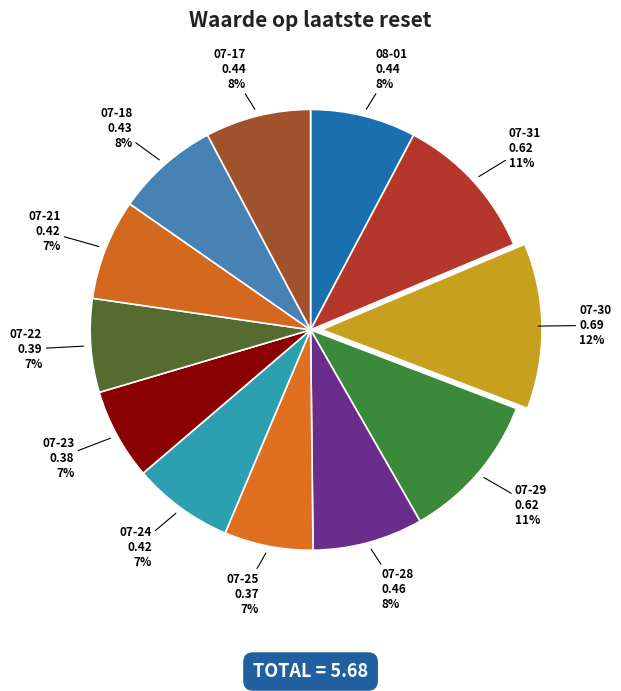

How many segments does this pie chart have?

12